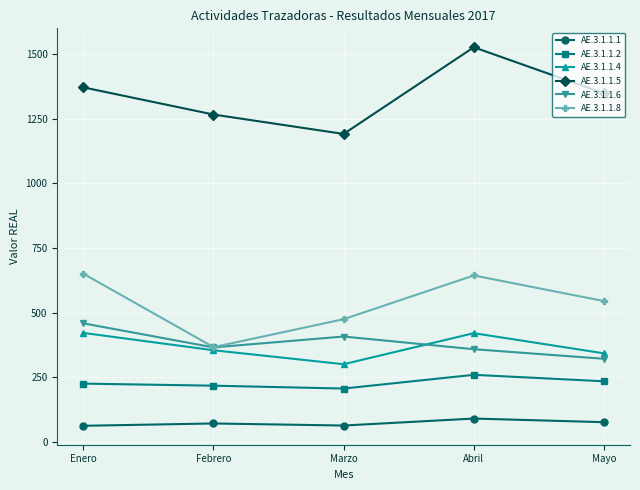

How many data points does each series have?

5